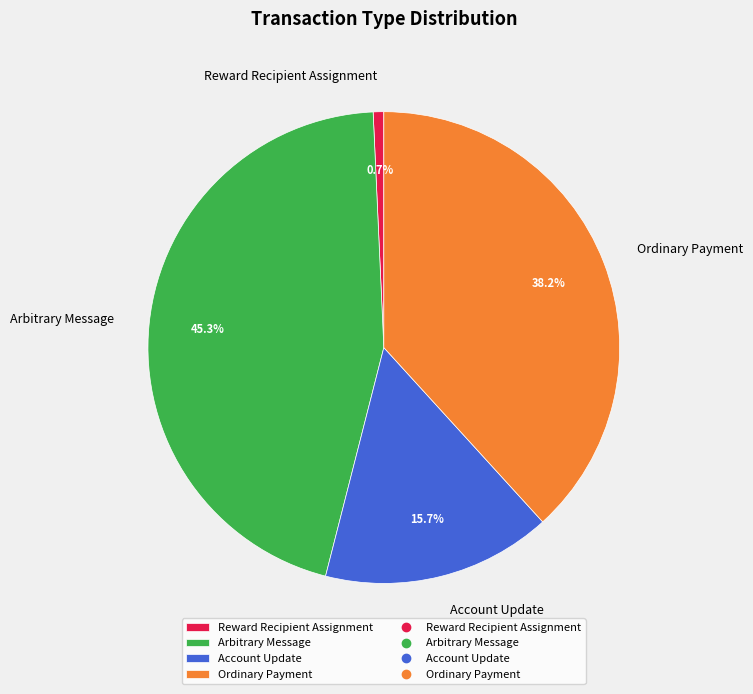

Is it true that Ordinary Payment is 25% of the pie?

False